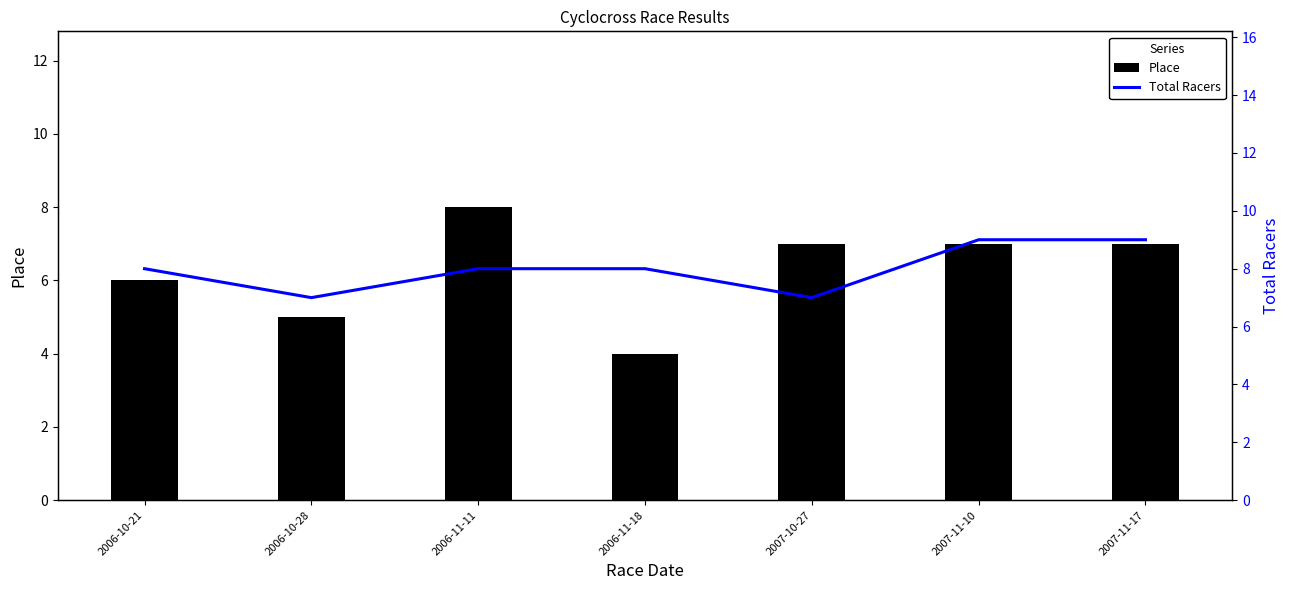

Reading right to left, transcribe all the data shown in this chart.

Place: 2007-11-17=7	2007-11-10=7	2007-10-27=7	2006-11-18=4	2006-11-11=8	2006-10-28=5	2006-10-21=6
Total Racers: 2007-11-17=9	2007-11-10=9	2007-10-27=7	2006-11-18=8	2006-11-11=8	2006-10-28=7	2006-10-21=8